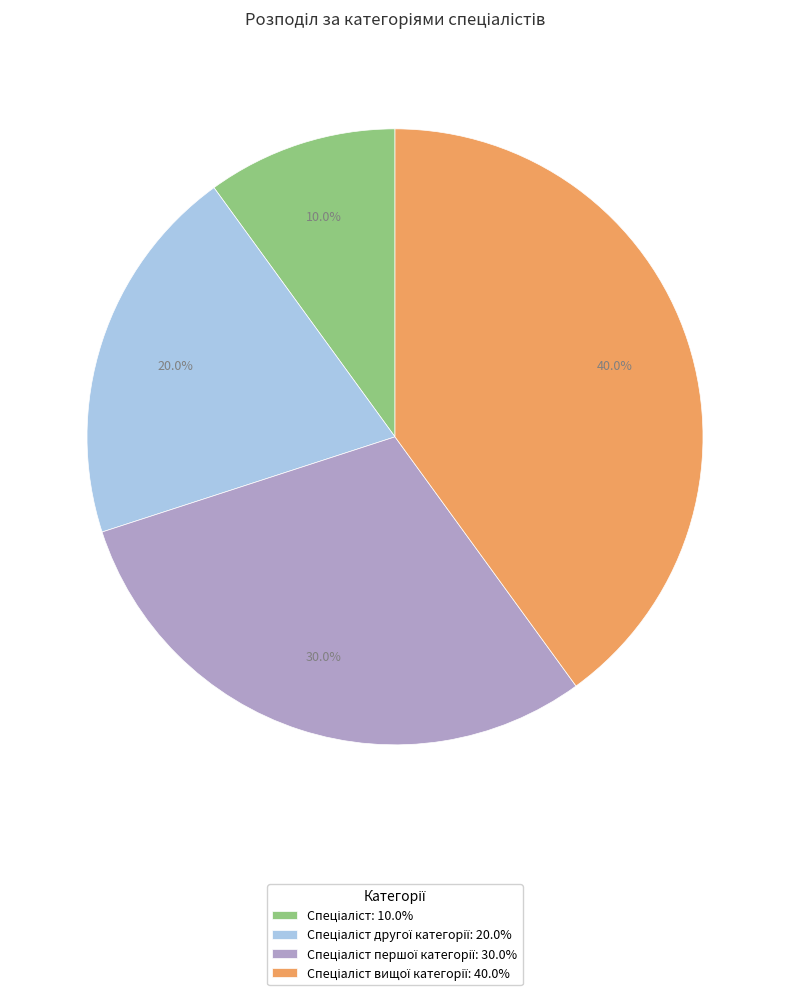

Is there a majority slice in this chart?

No